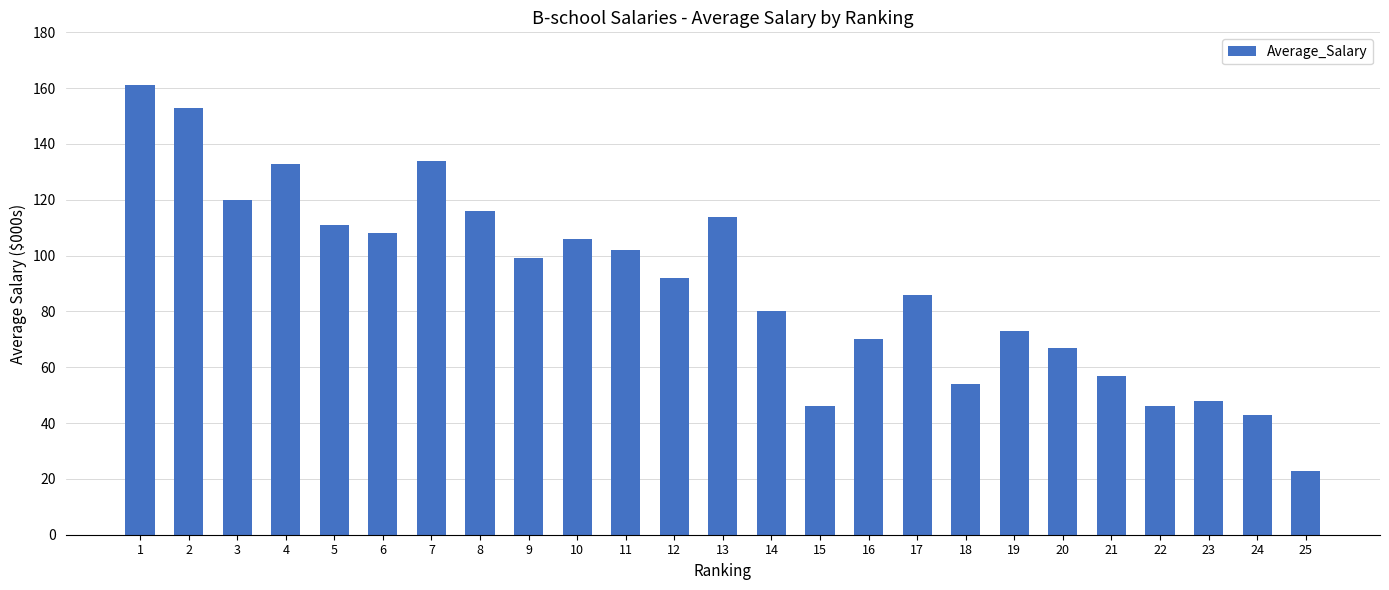

Are the bars horizontal?

No